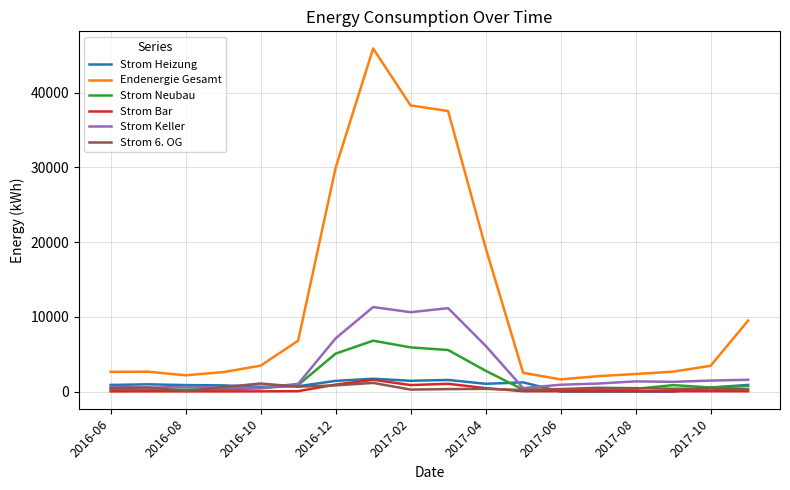

Which series has the largest range (max minus min)?

Endenergie Gesamt